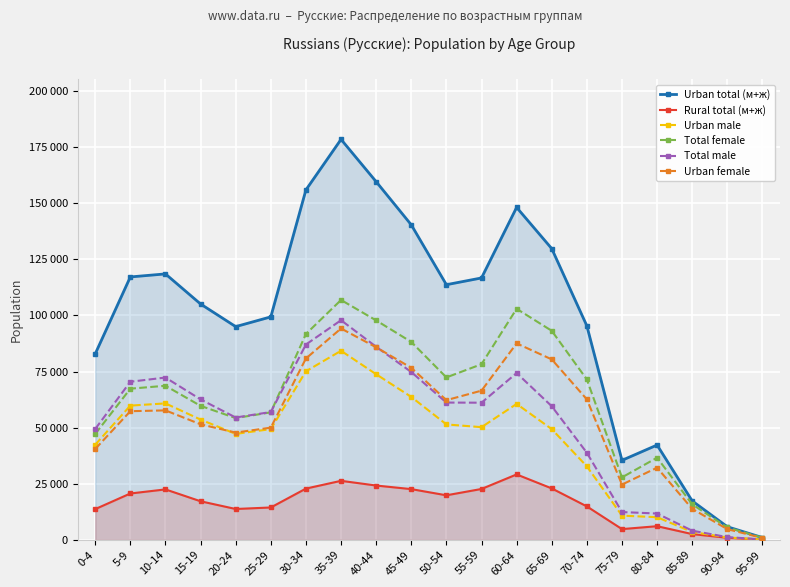

True or false: Total female and Urban female cross at least once.

False